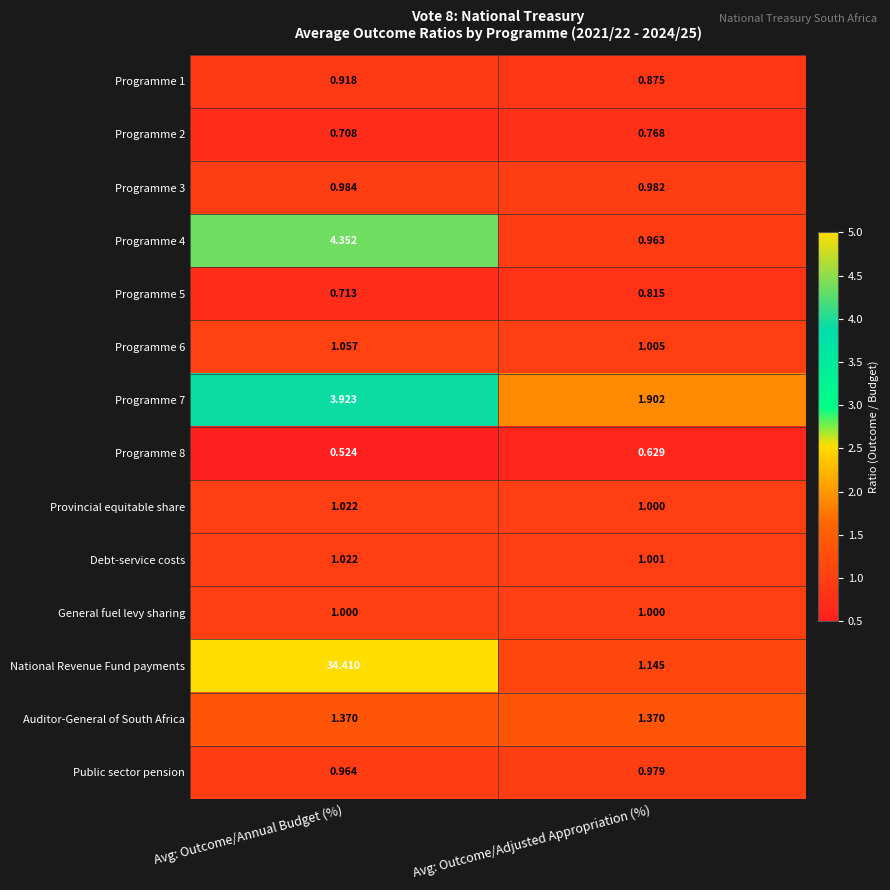

Is the value of National Revenue Fund payments at Avg: Outcome/Annual Budget (%) greater than the value of Programme 1 at Avg: Outcome/Annual Budget (%)?

Yes